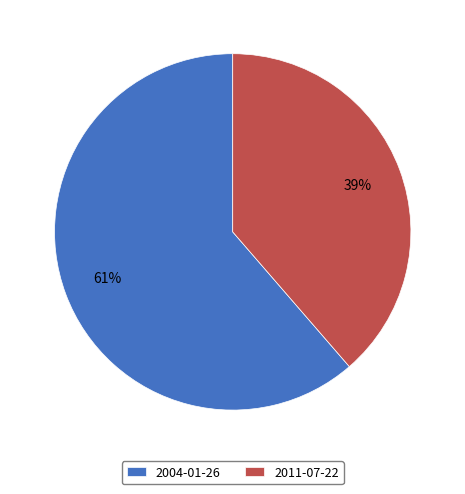

Does 2011-07-22 represent more than half of the total?

No